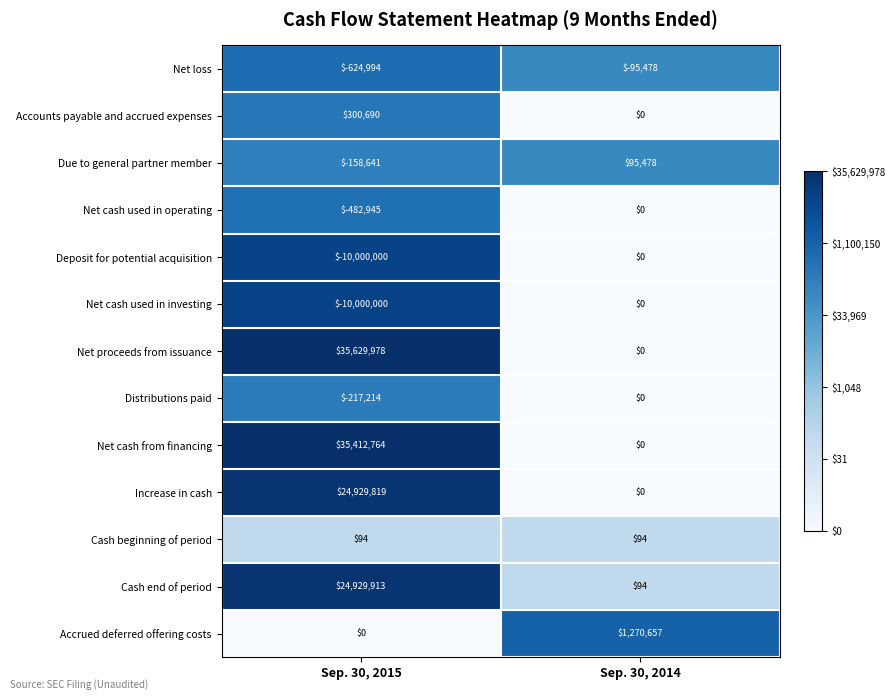

Which series has the largest total across all categories?

Net proceeds from issuance